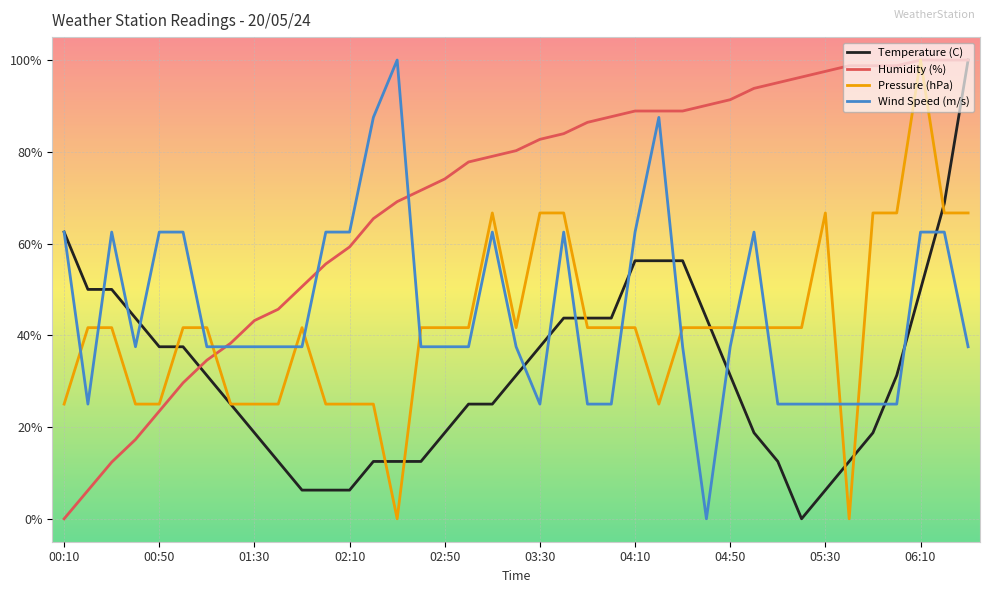

True or false: Wind Speed (m/s) and Pressure (hPa) cross at least once.

True